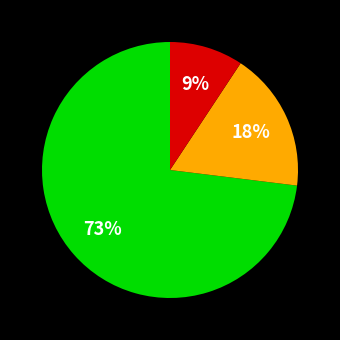

Is there any slice that represents more than half of the pie?

Yes